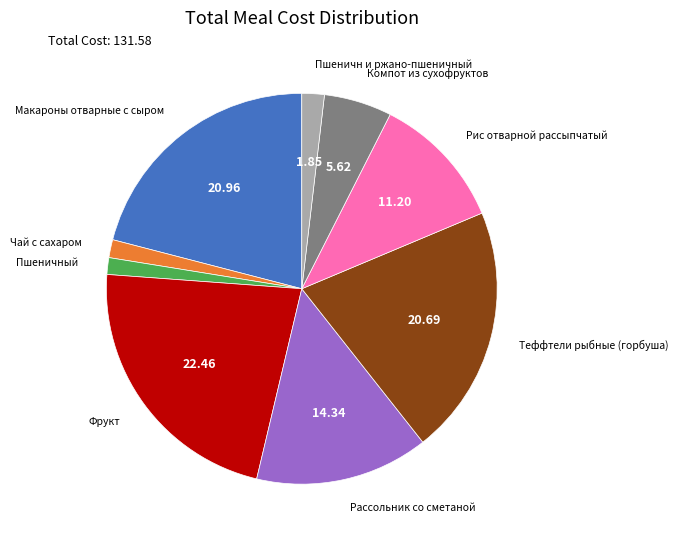

Is there any slice that represents more than half of the pie?

No